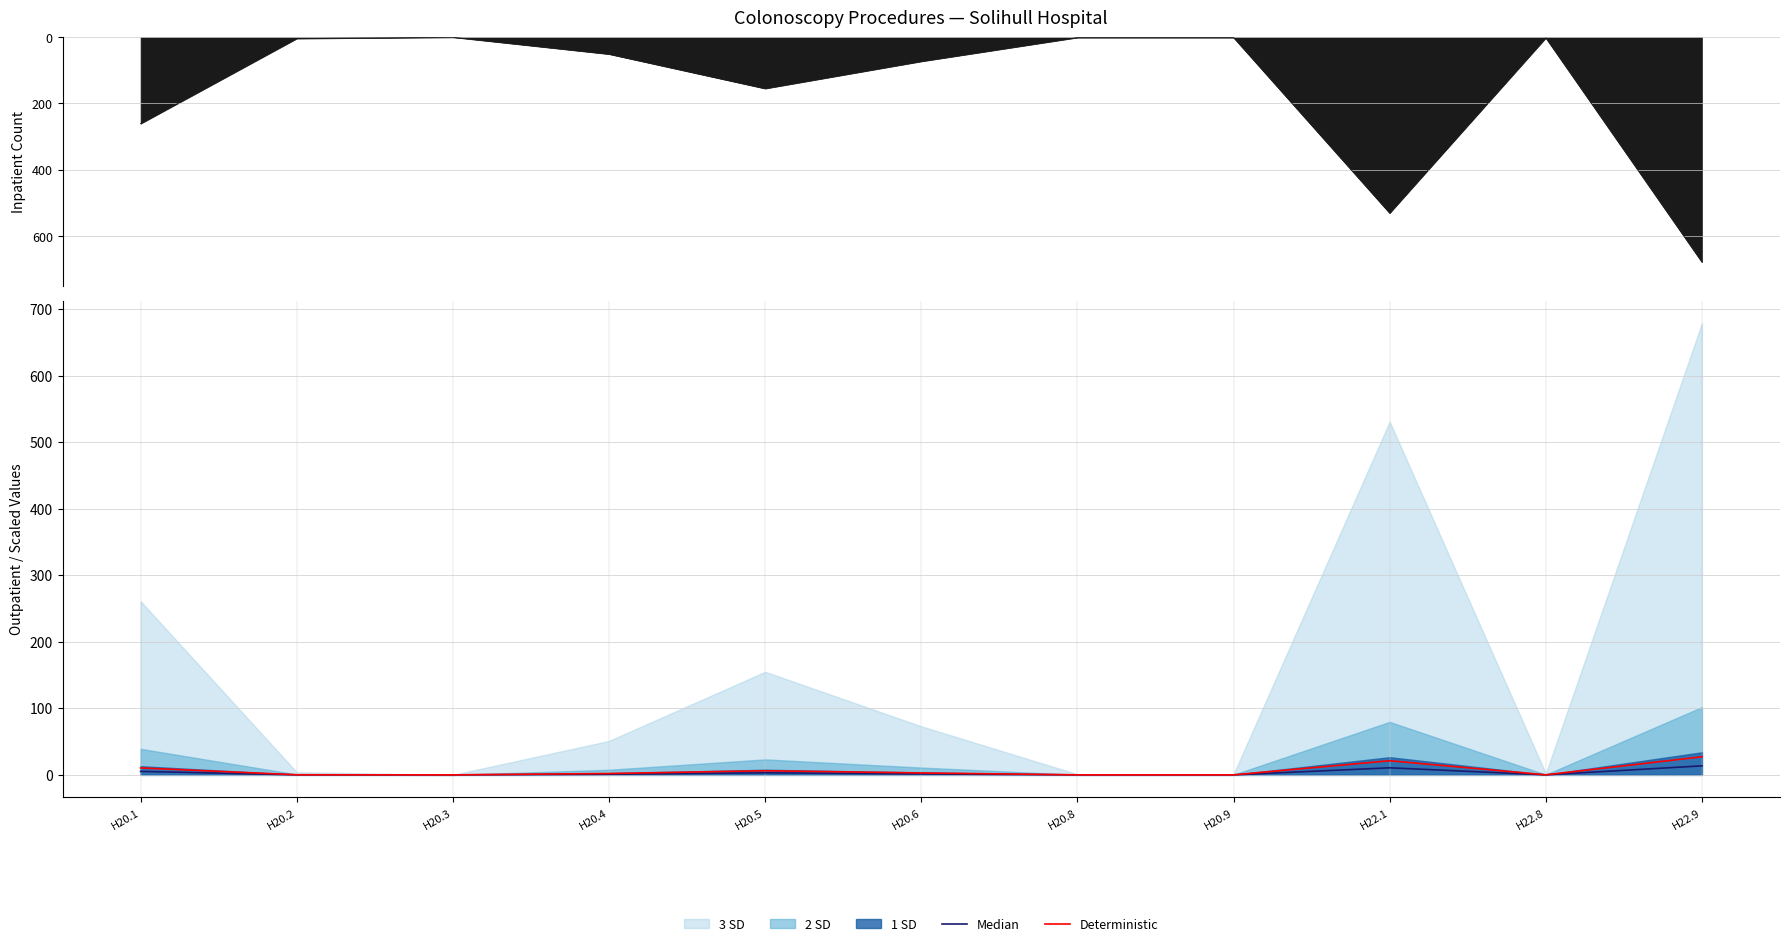

What is the difference between the maximum and minimum values in the Median series?

13.6